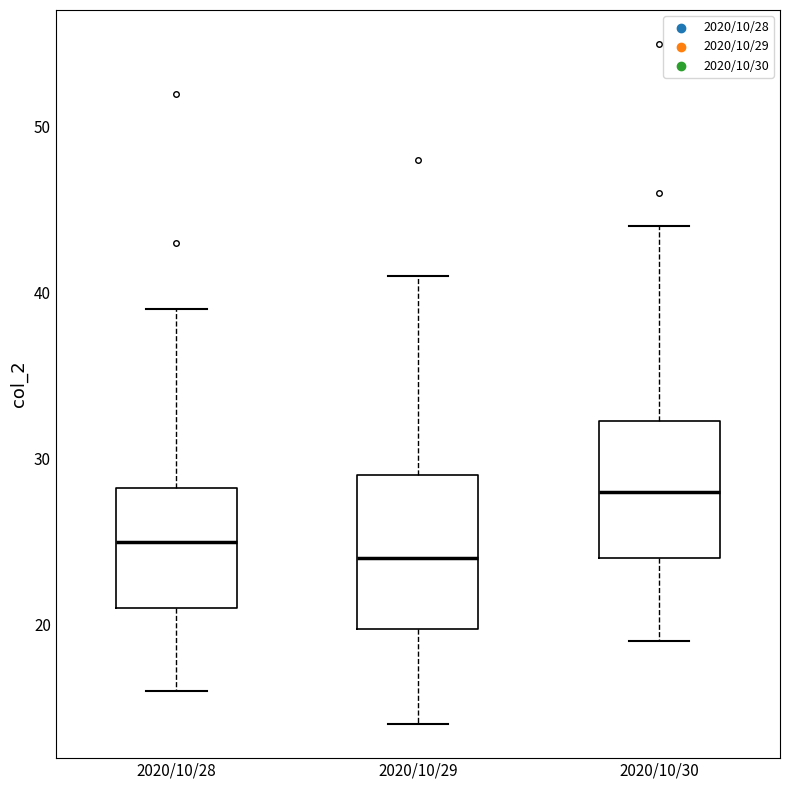

Comparing the boxes themselves (not the whiskers), which one is the tallest?

2020/10/29